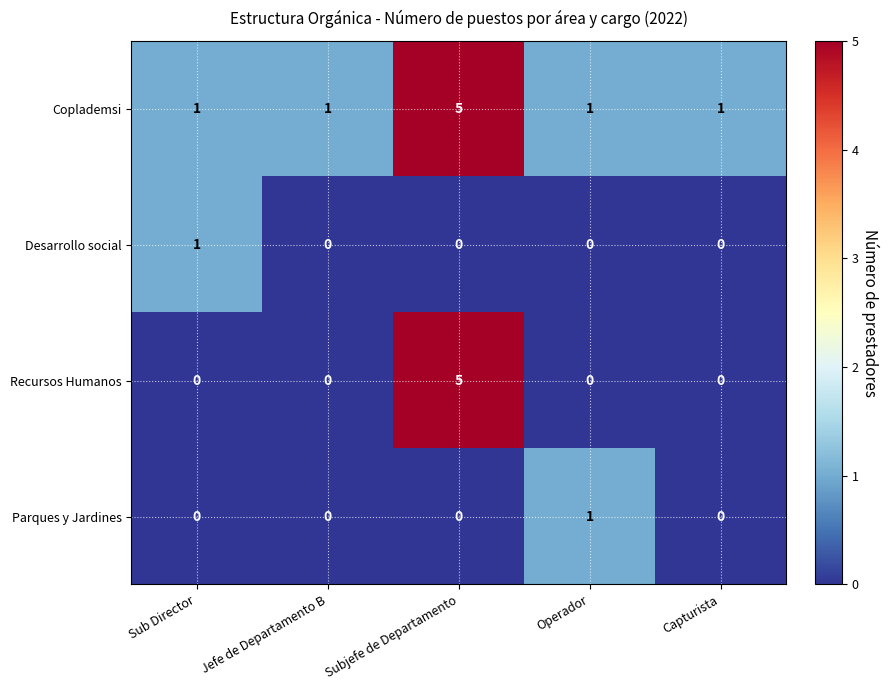

What is the difference between the maximum and minimum values in the Recursos Humanos series?

5